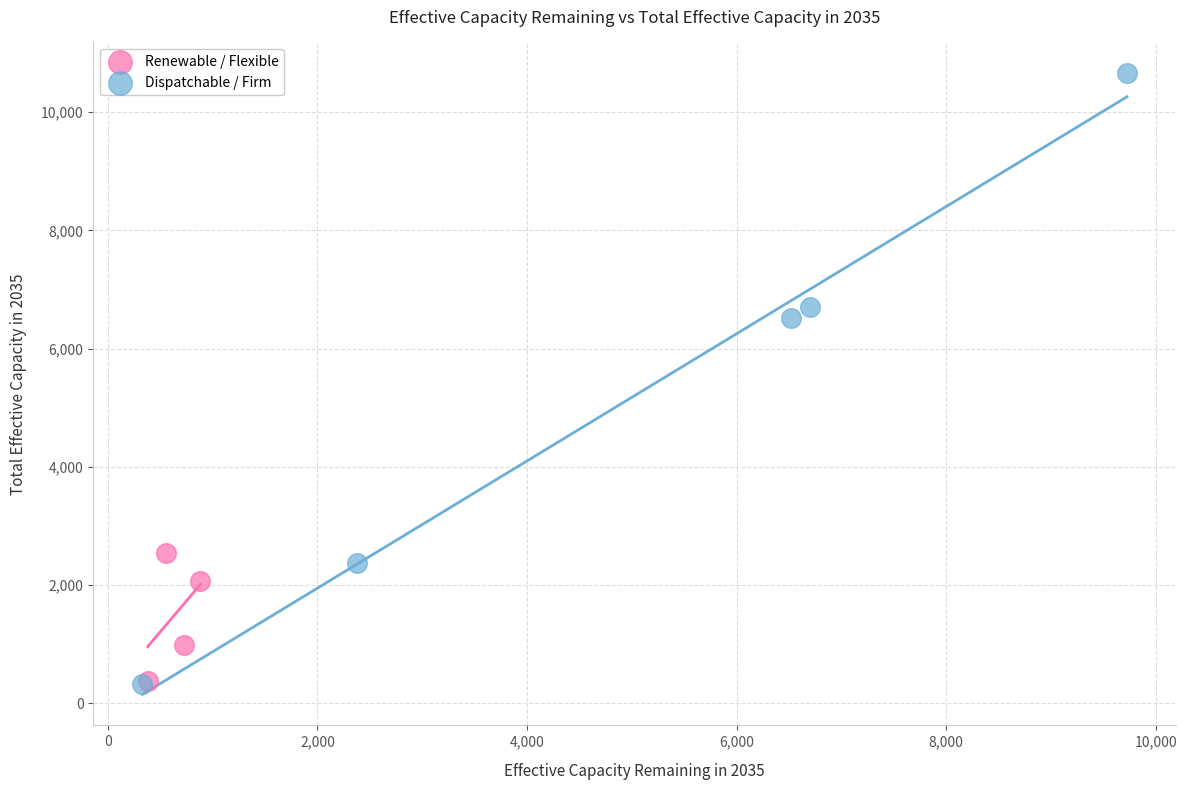

Which series reaches the maximum Y coordinate?

Dispatchable / Firm